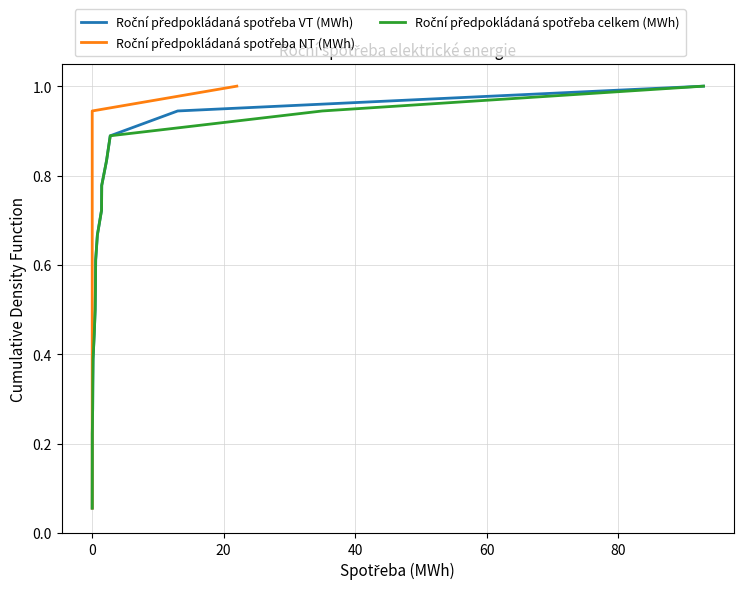

What is the difference between the maximum and second lowest values in the Roční předpokládaná spotřeba VT (MWh) series?

0.9